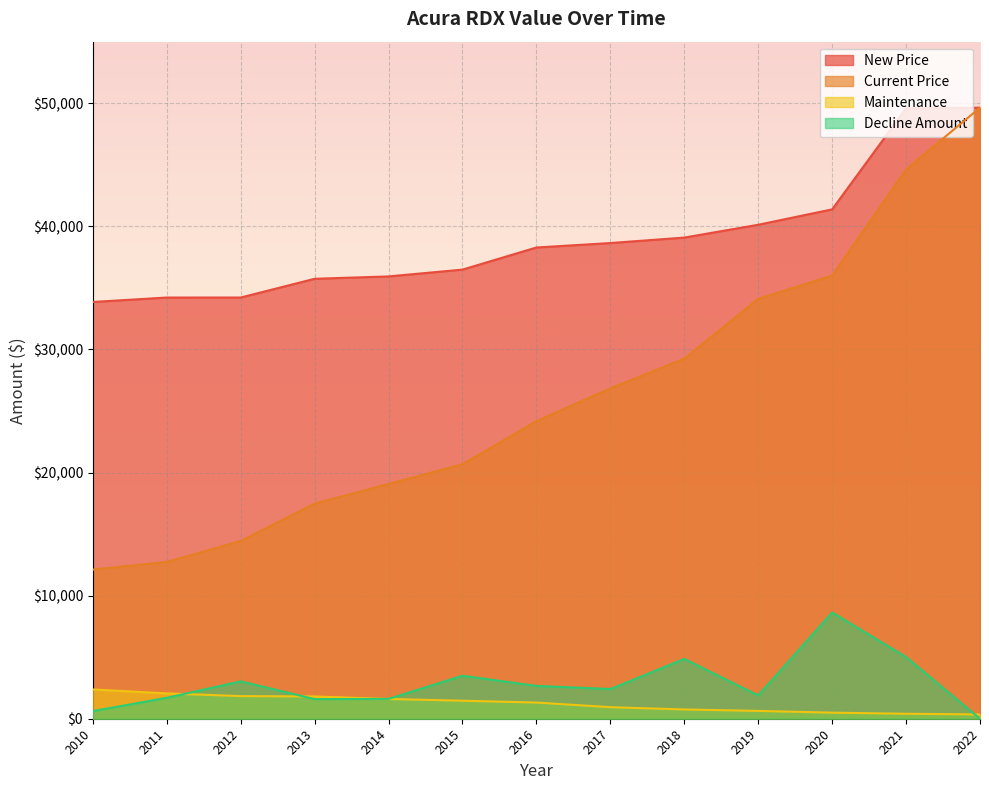

Is it true that Current Price equals 19692 at 2010?

False